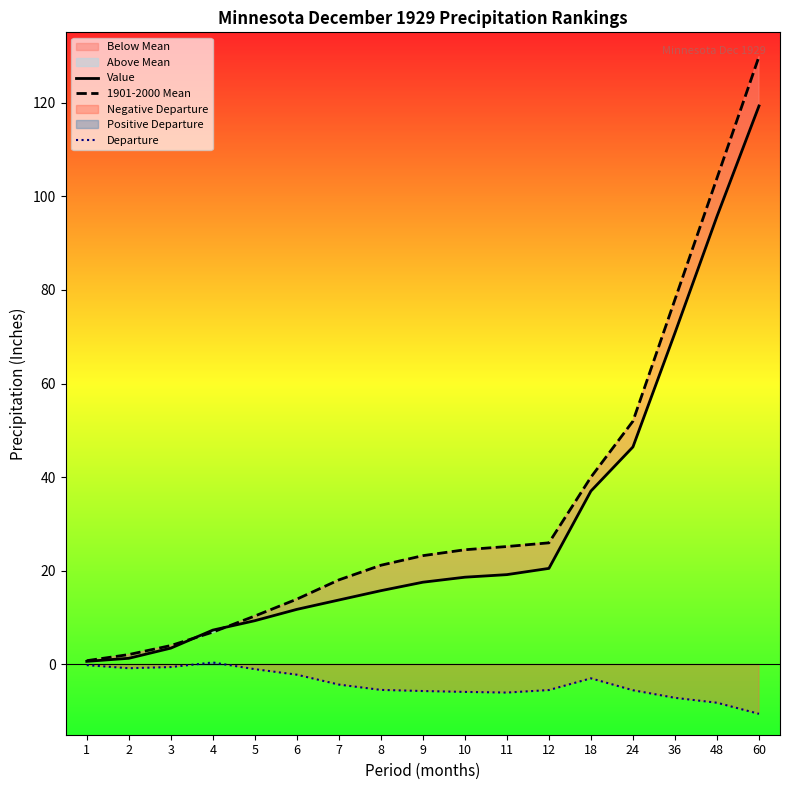

Which category has the lowest value in the Value series?

1